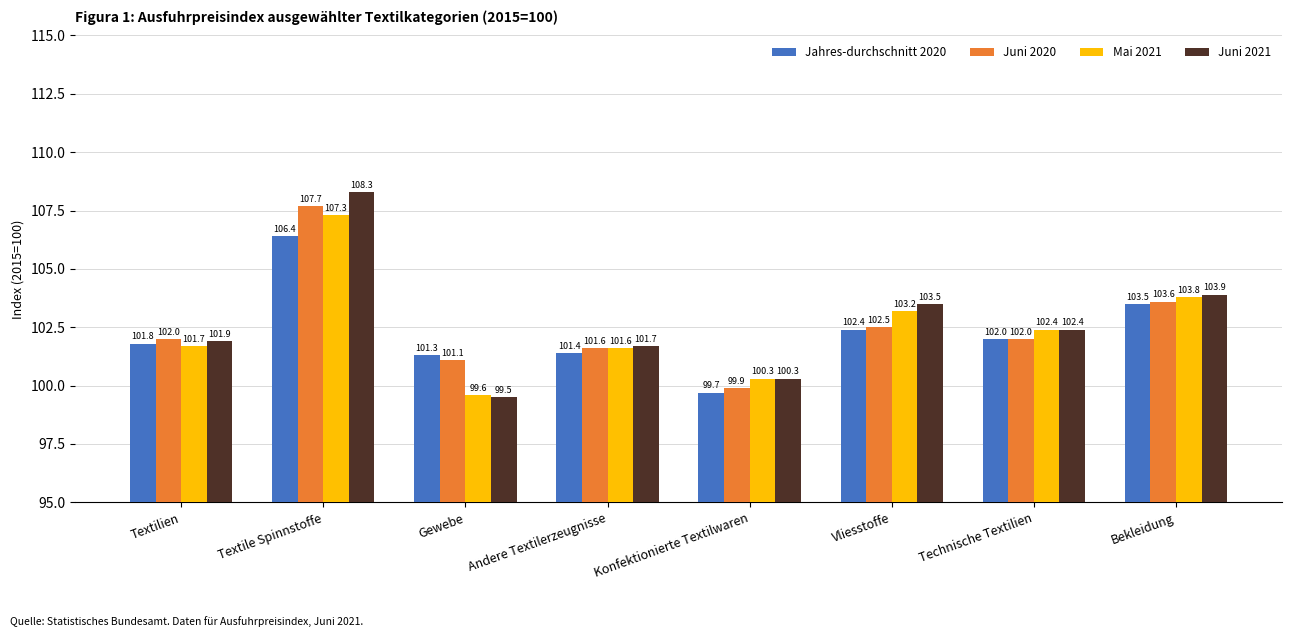

What is the total value across all series at Bekleidung?

414.8